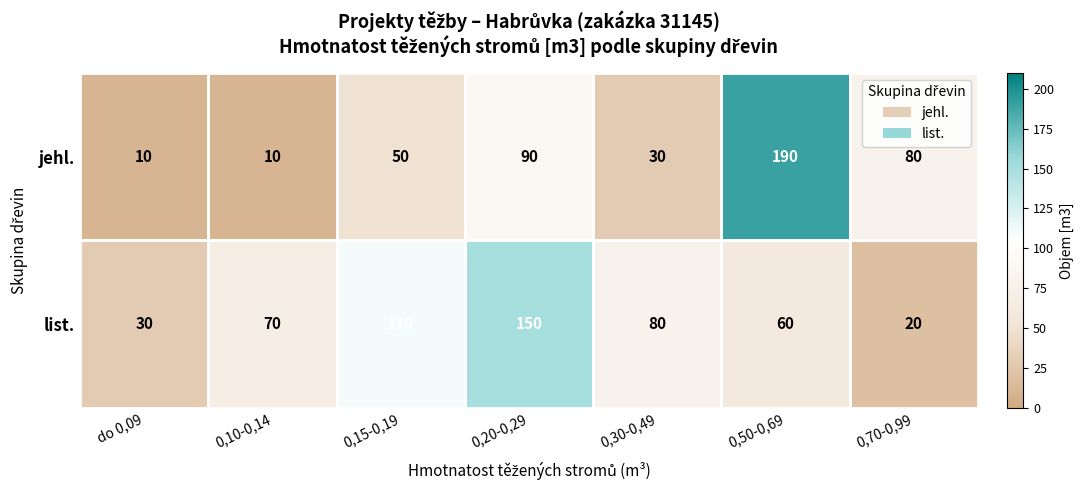

At which label does list. reach its peak?

0,20-0,29